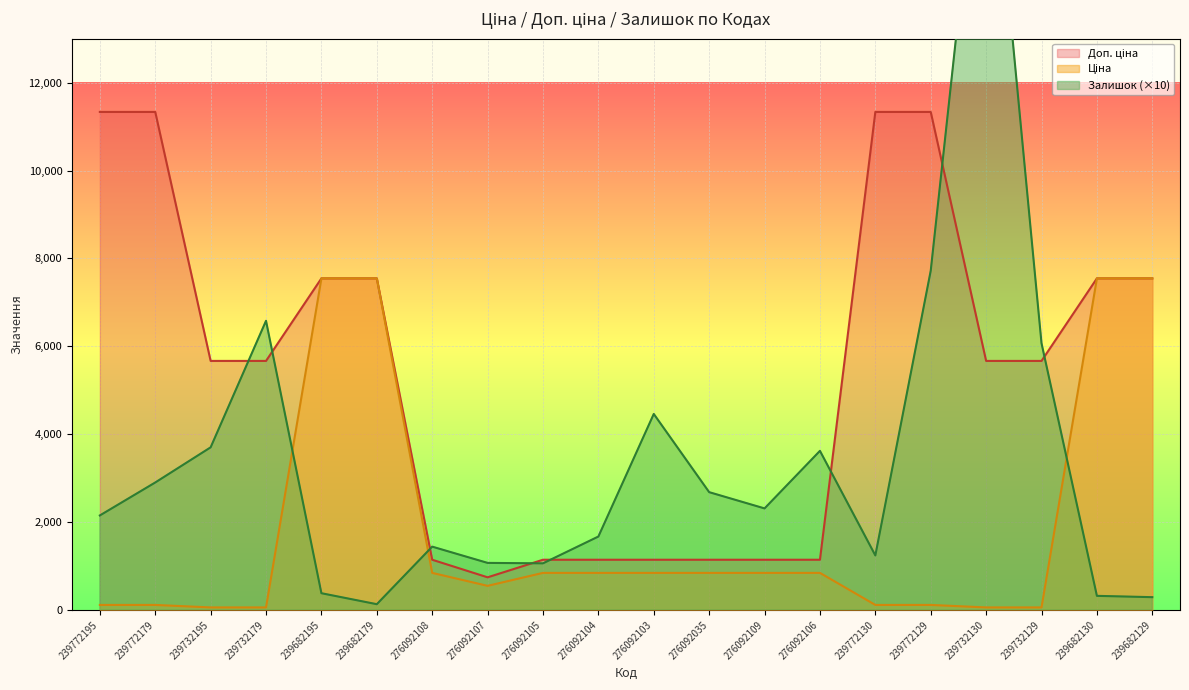

True or false: Ціна has a value of 336.3 at 276092107.

False